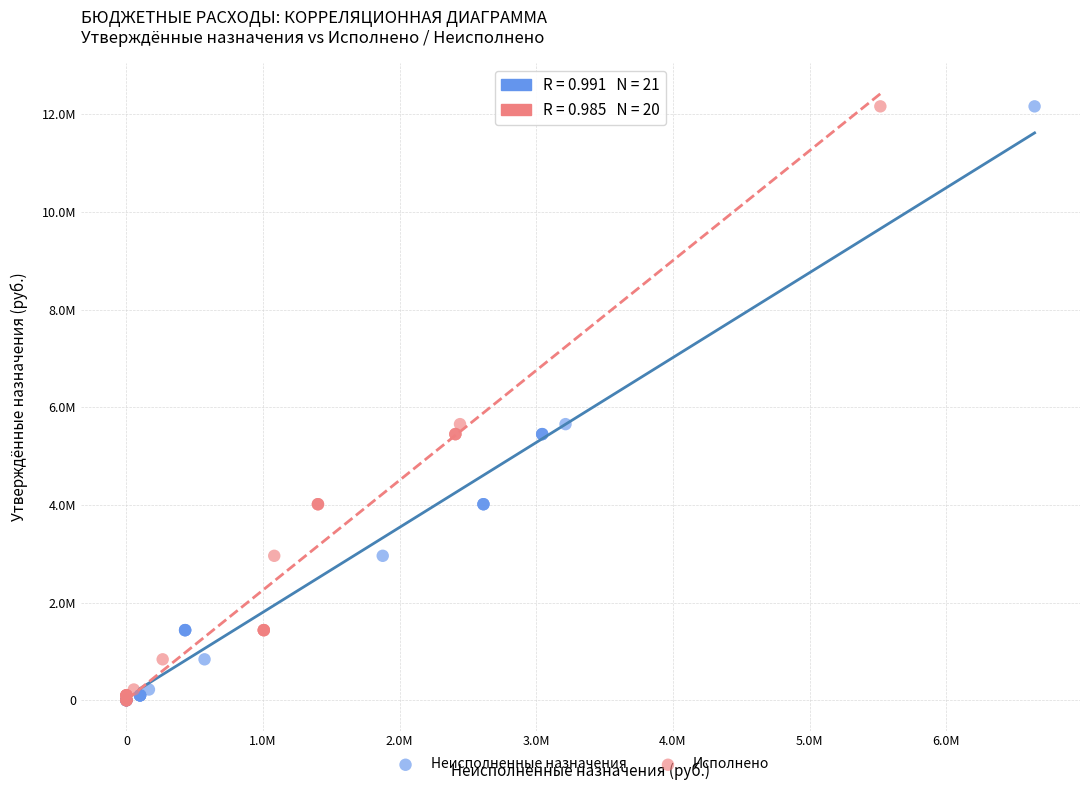

What are all the series names shown in the legend?

Неисполненные назначения, Исполнено